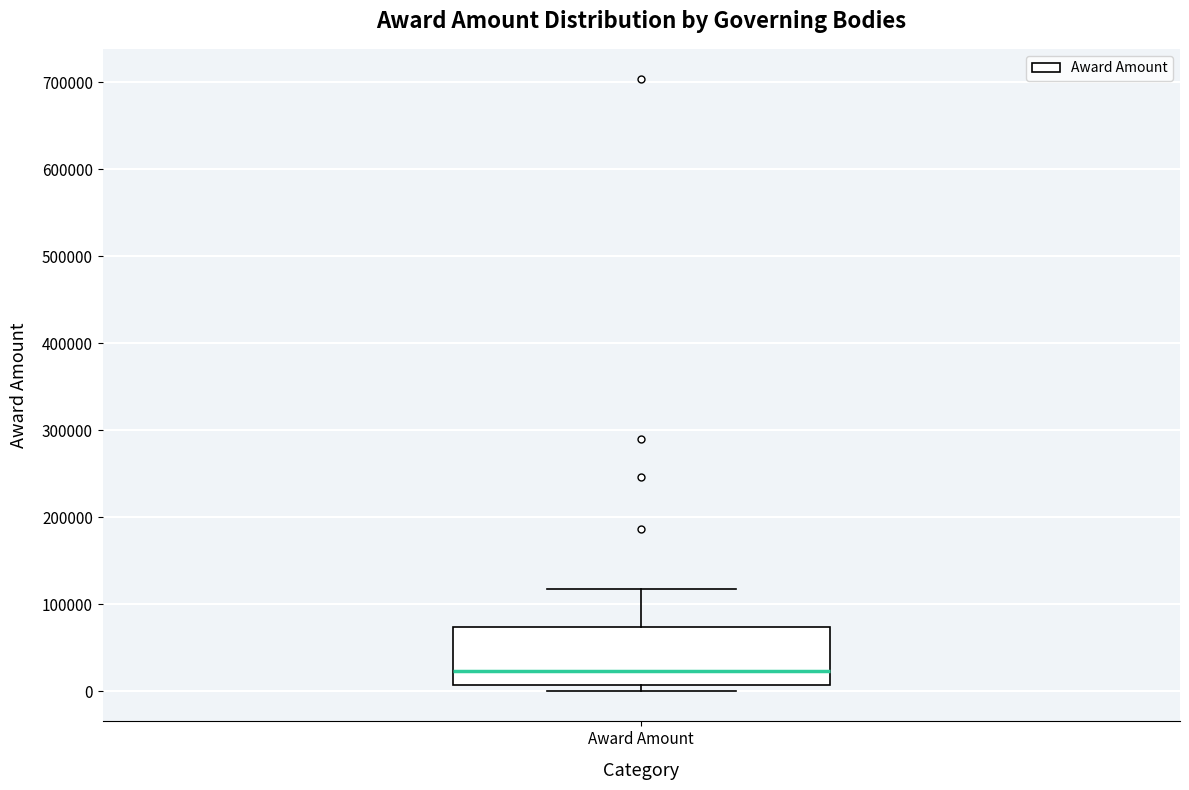

Where is the lower edge of the box for Award Amount on the y-axis? The values are not printed on the chart, so give them approximately, as read against the axis.

10000